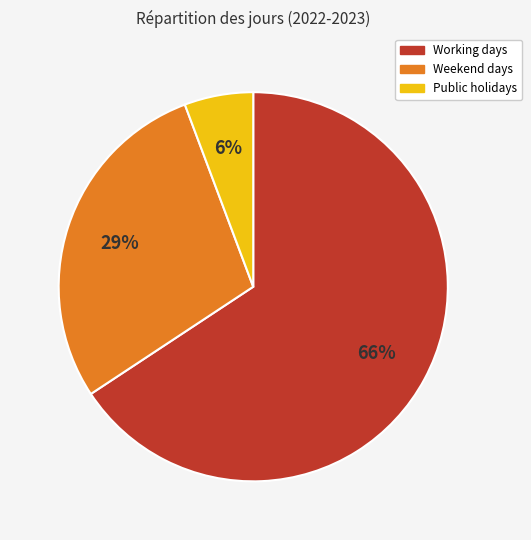

The Weekend days slice represents 29% of the pie. True or false?

True